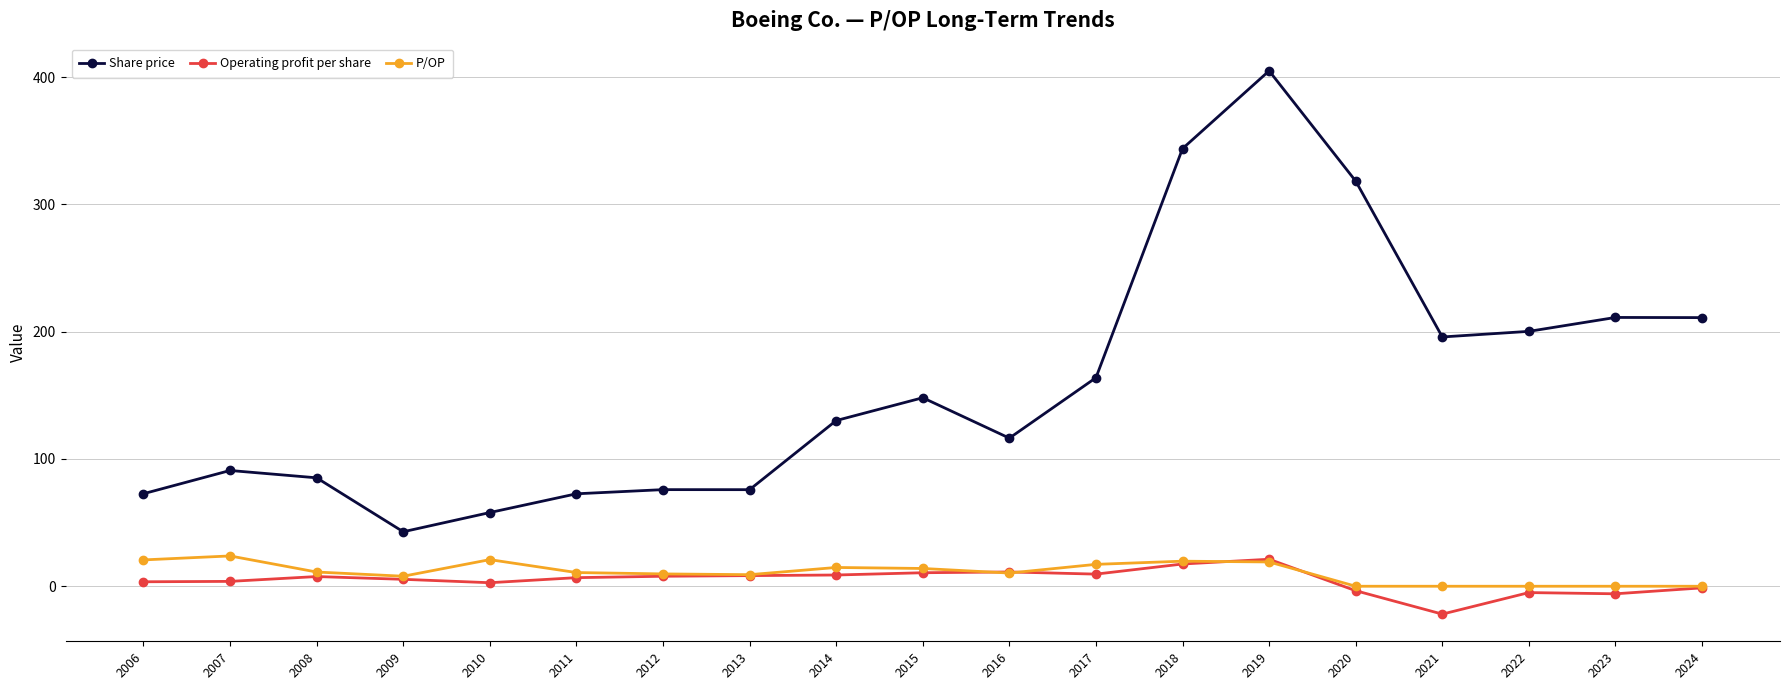

Read the Operating profit per share value at 2006.

3.5